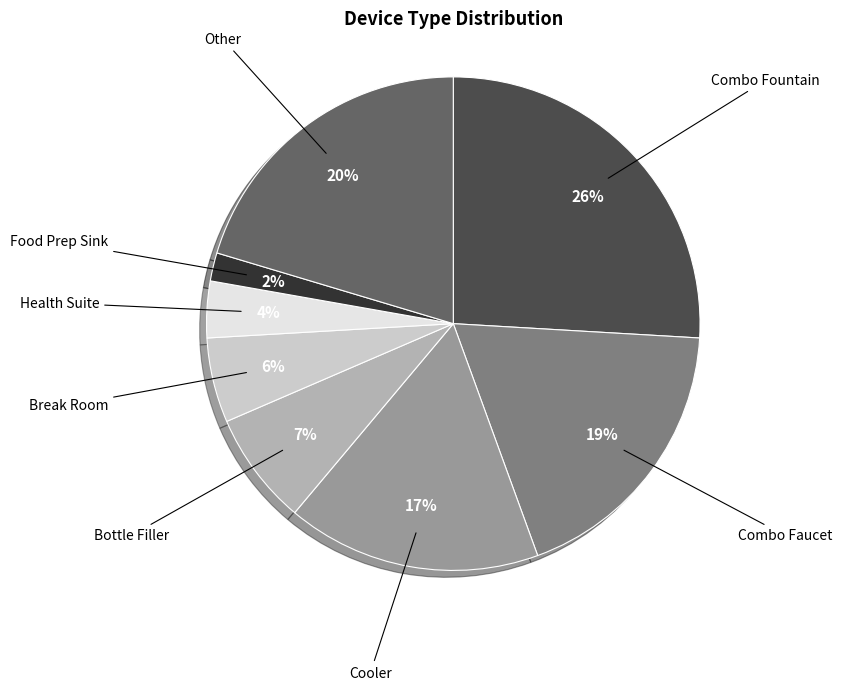

What percentage is the Break Room slice, to the nearest percent?

6%